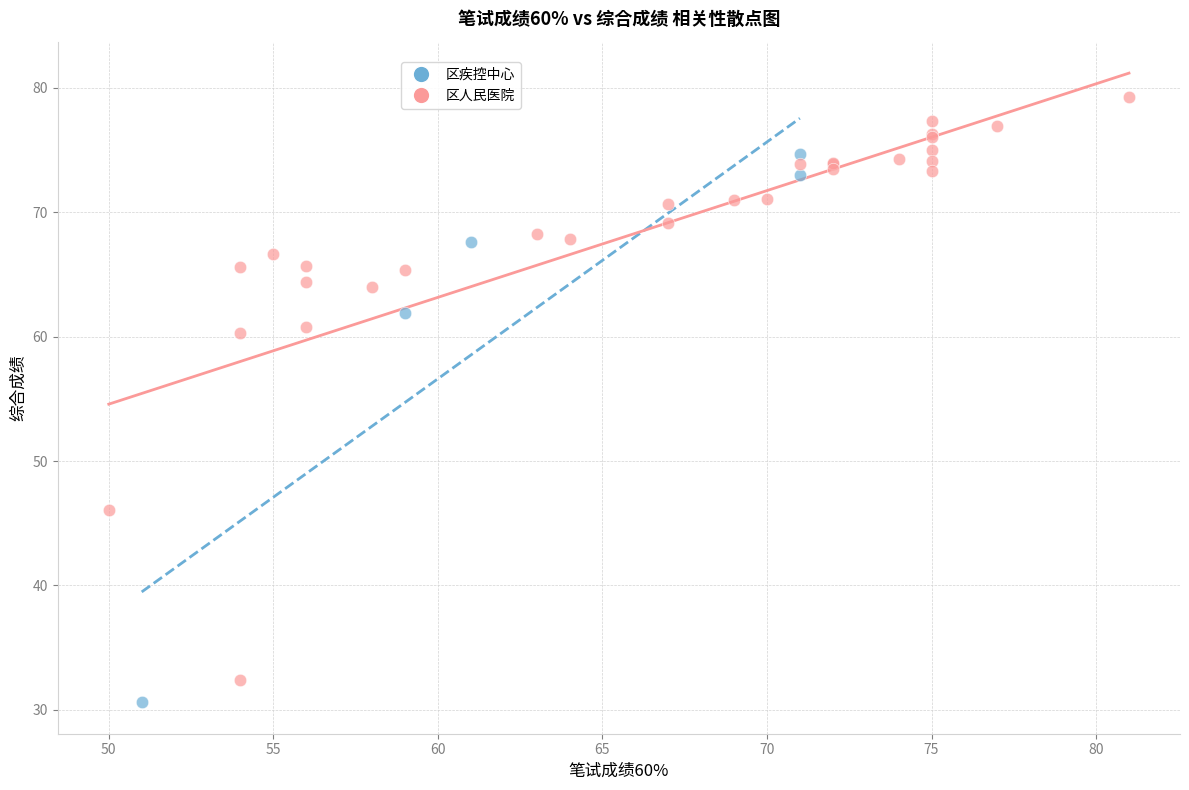

Which series has the widest spread of Y values?

区人民医院